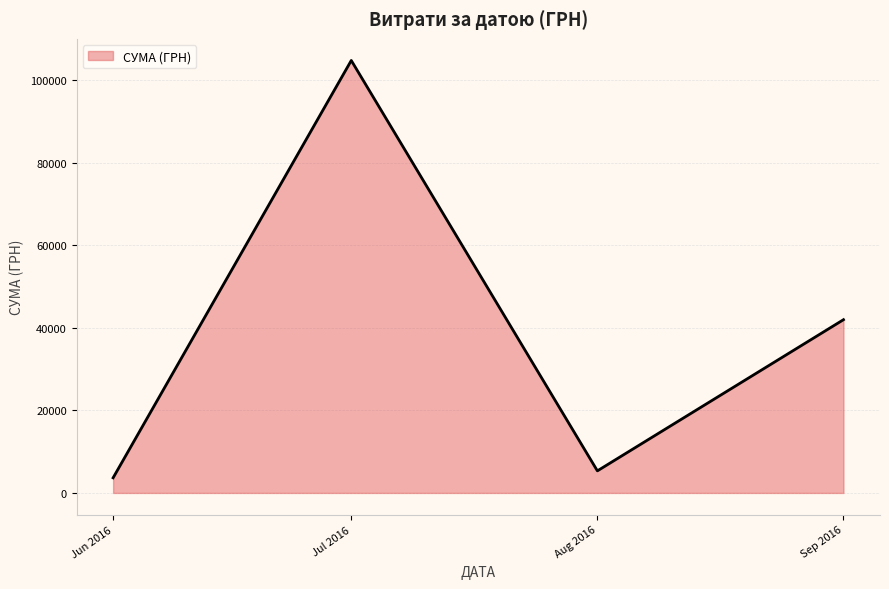

The value at Jul 2016 is 45582.9. True or false?

False